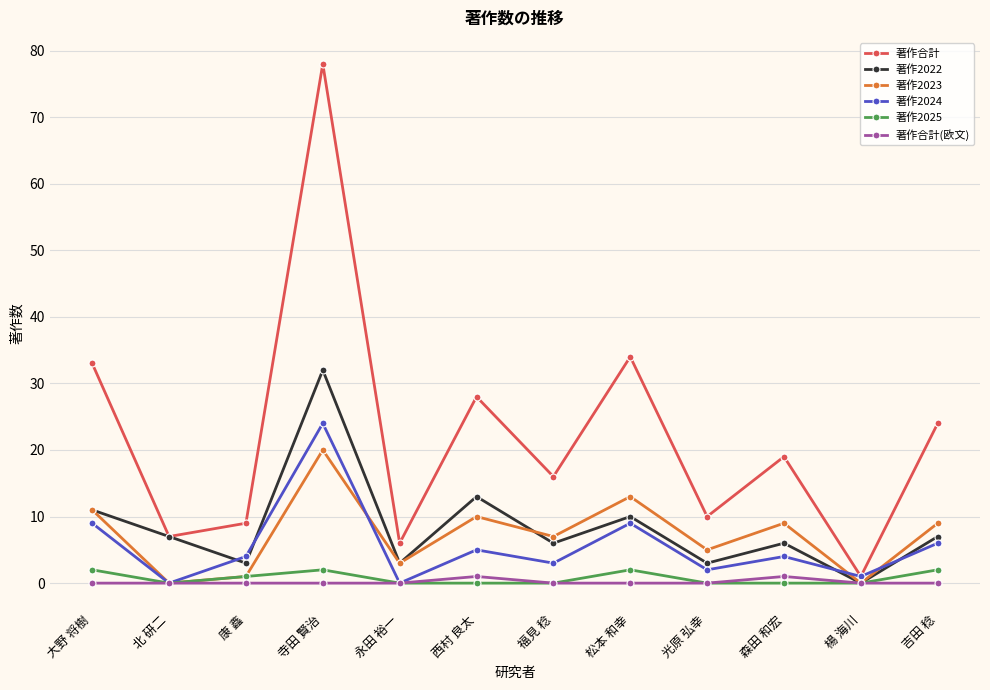

At which category does the chart reach its peak across all series?

寺田 賢治